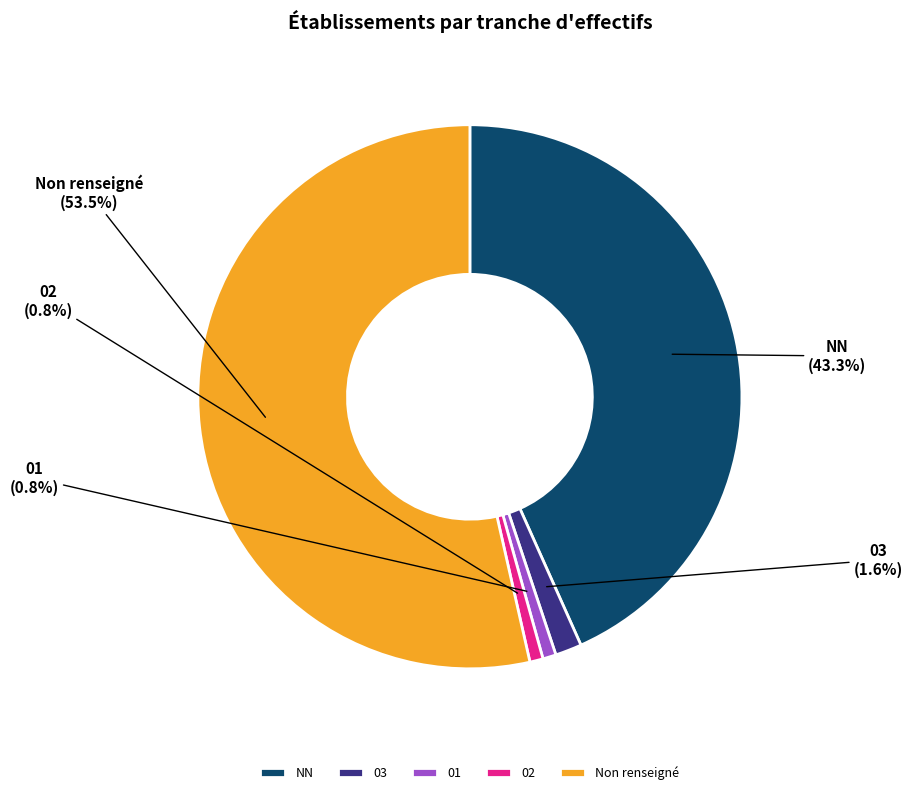

Is the sum of 01 and NN greater than half?

No